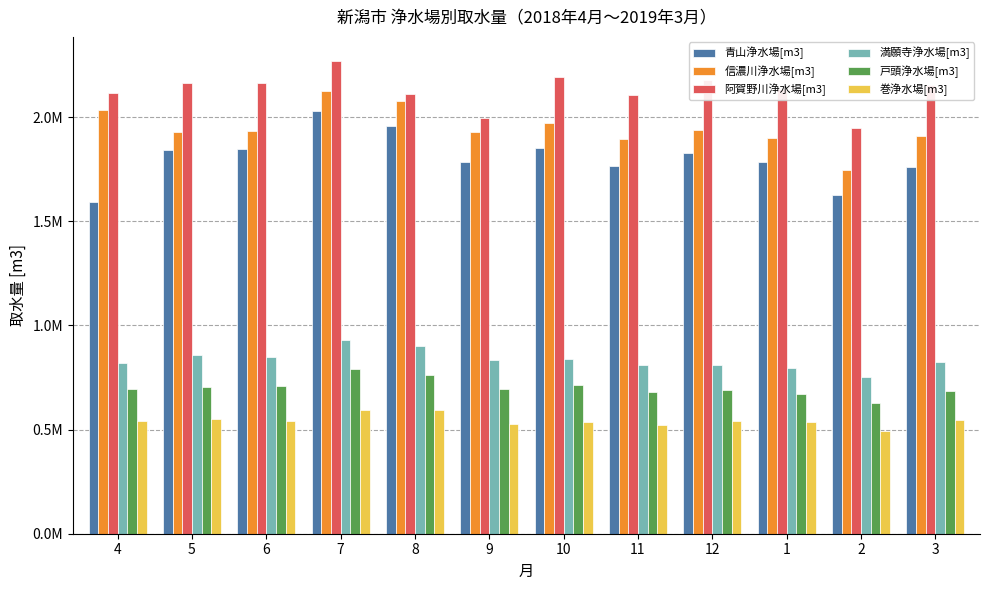

At how many categories does at least one series exceed 557707?

12